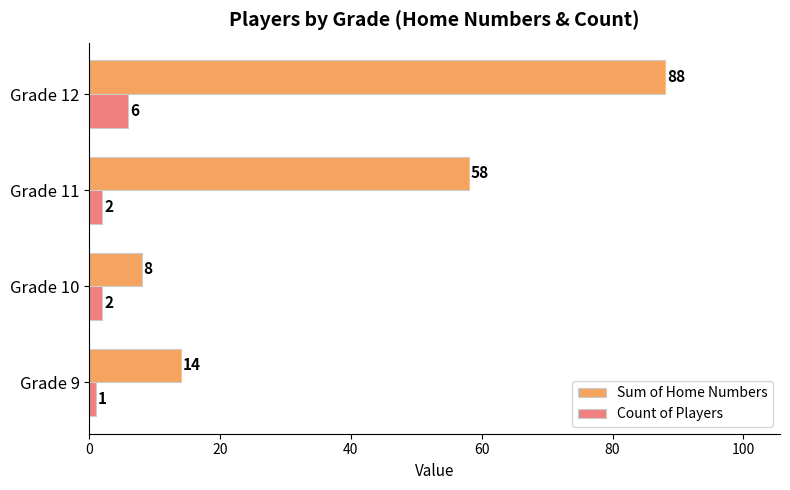

Which series changed the most between Grade 9 and Grade 10?

Sum of Home Numbers